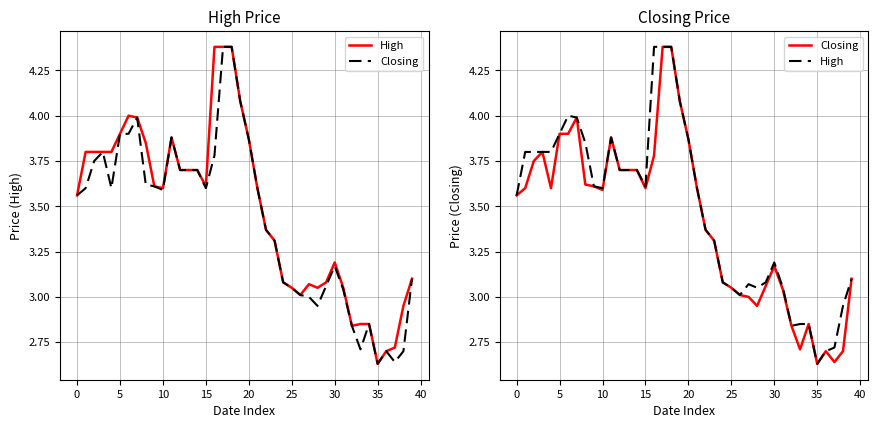

What is the difference between the maximum and second lowest values in the High series?

1.7